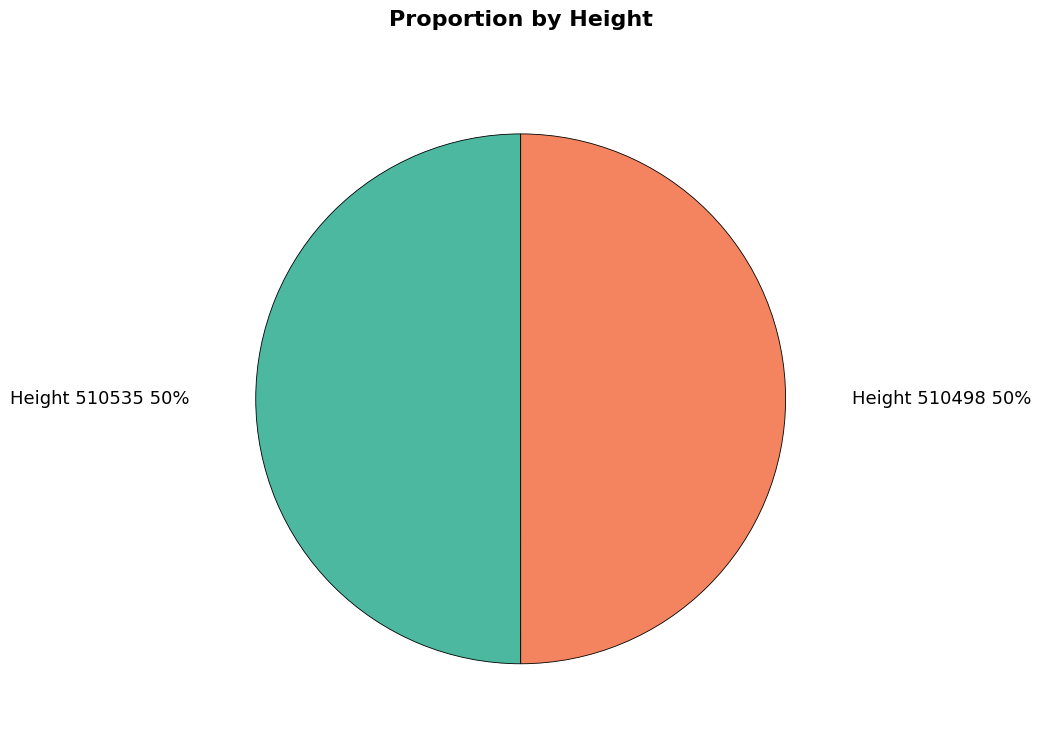

Do Height 510535 and Height 510498 together represent more than half of the pie?

Yes